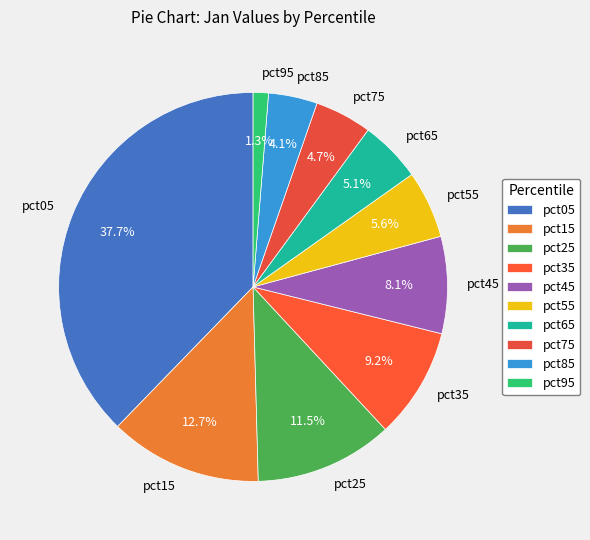

Do pct35 and pct15 together represent more than half of the pie?

No